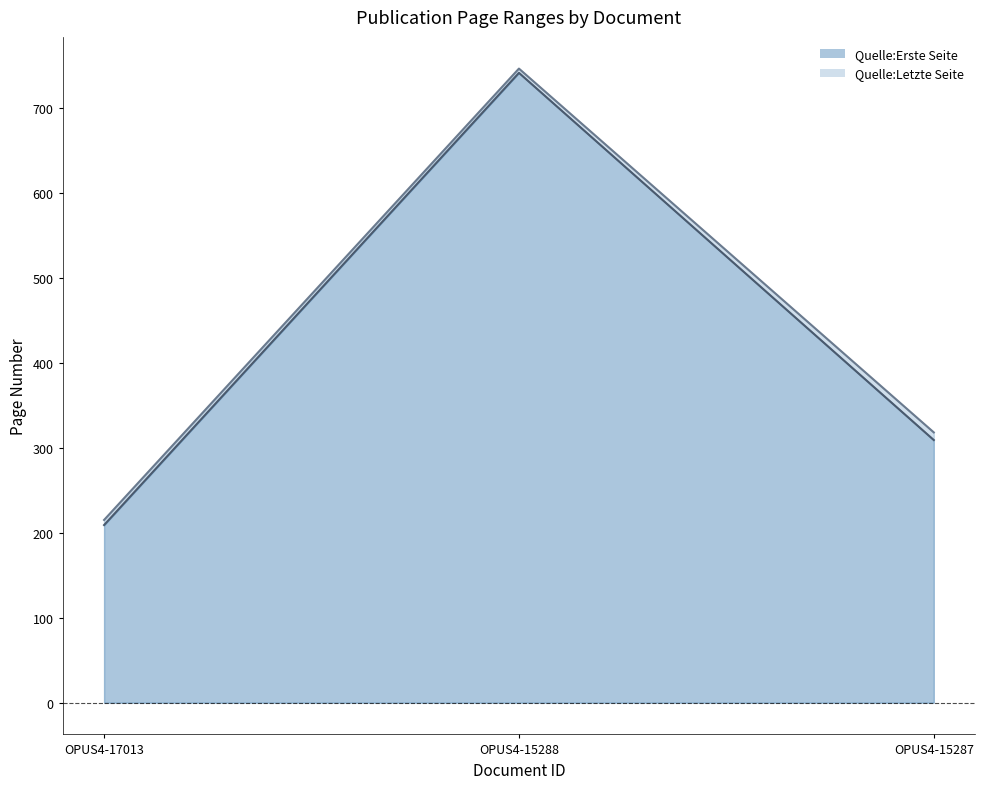

What is the total value across all series at OPUS4-17013?

424